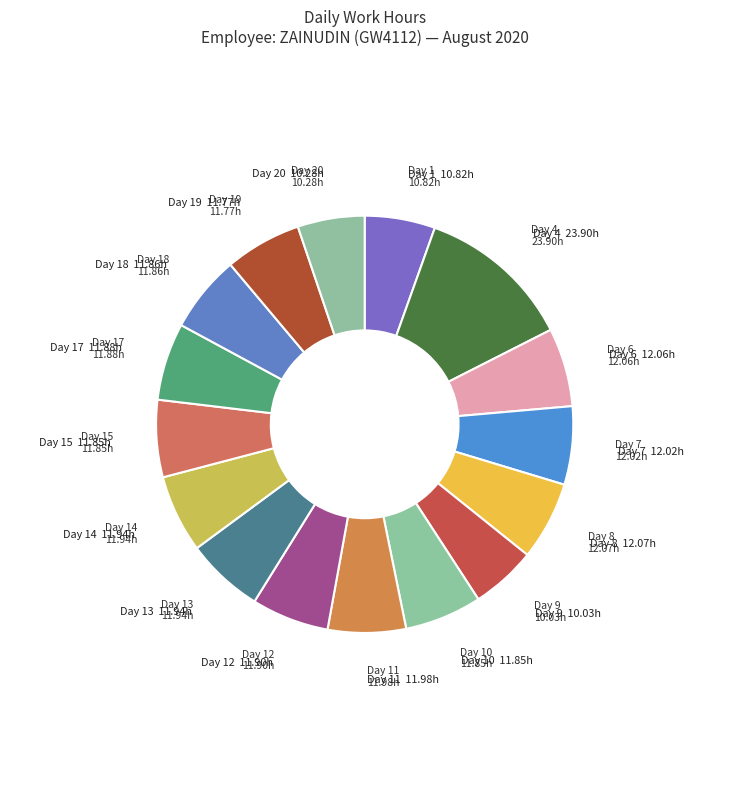

Is it true that Day 1 is 1% of the pie?

False